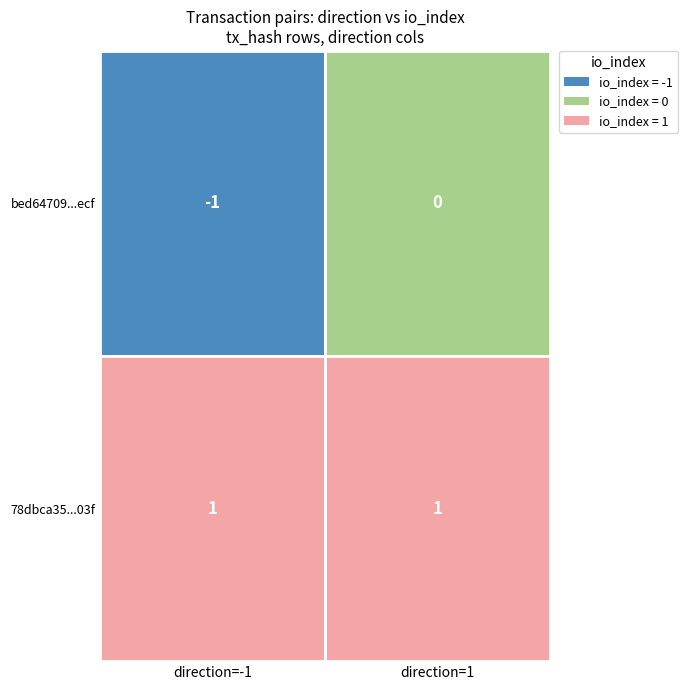

What is the lowest value of the 78dbca3592bdd568abc75fd0765f1e303c82103... series?

1